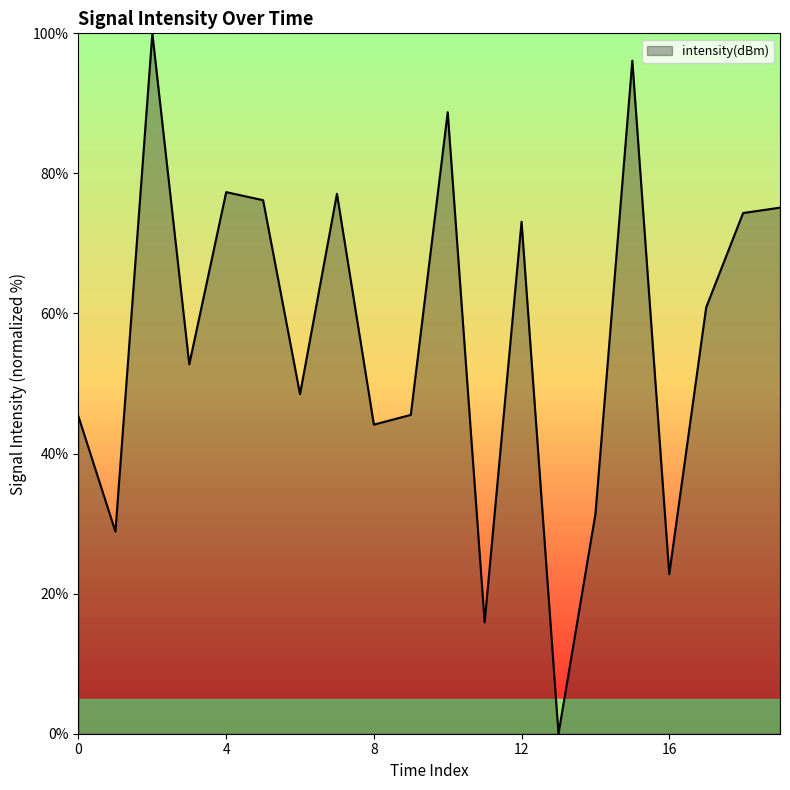

What is the sum of all values?

1133.9